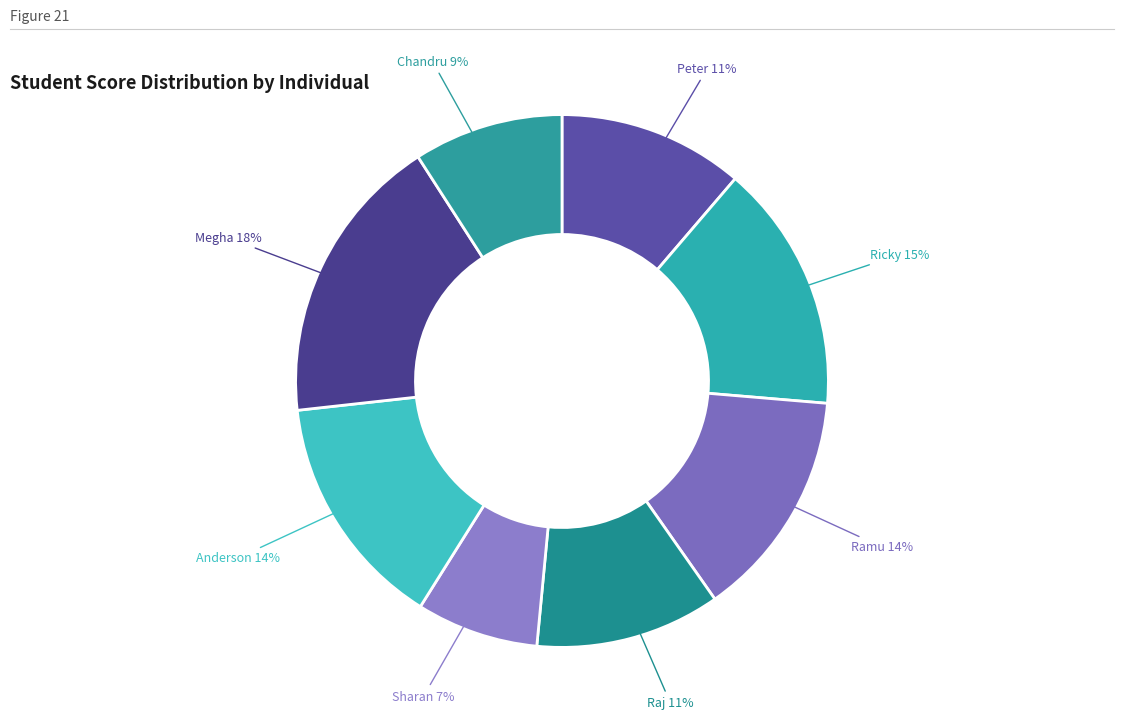

True or false: Peter accounts for 1% of the total.

False